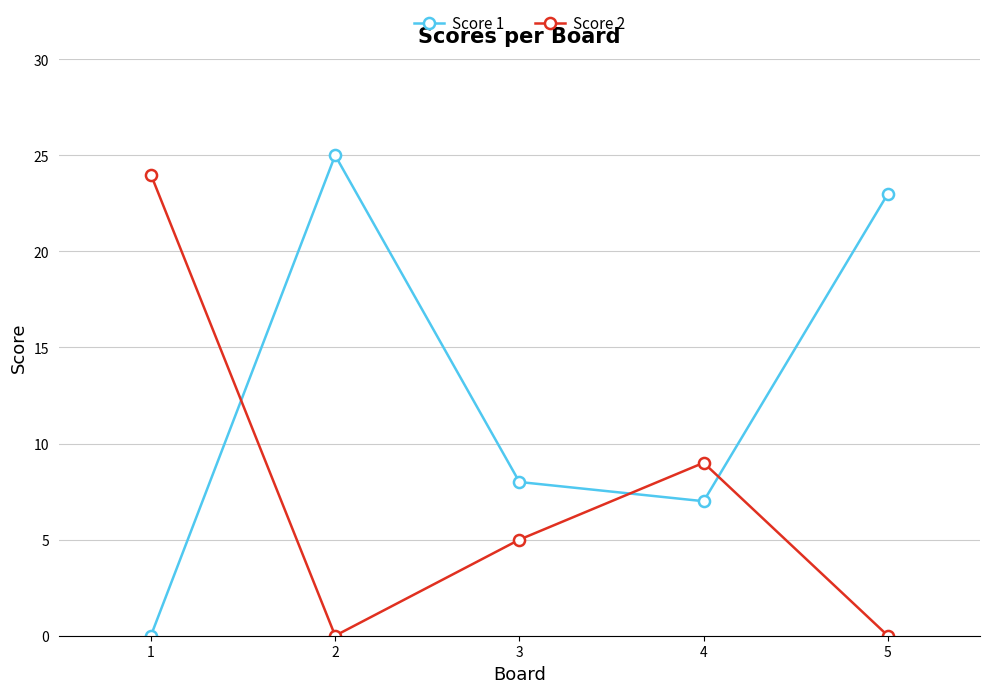

At which category does Score 2 reach its first local peak?

4